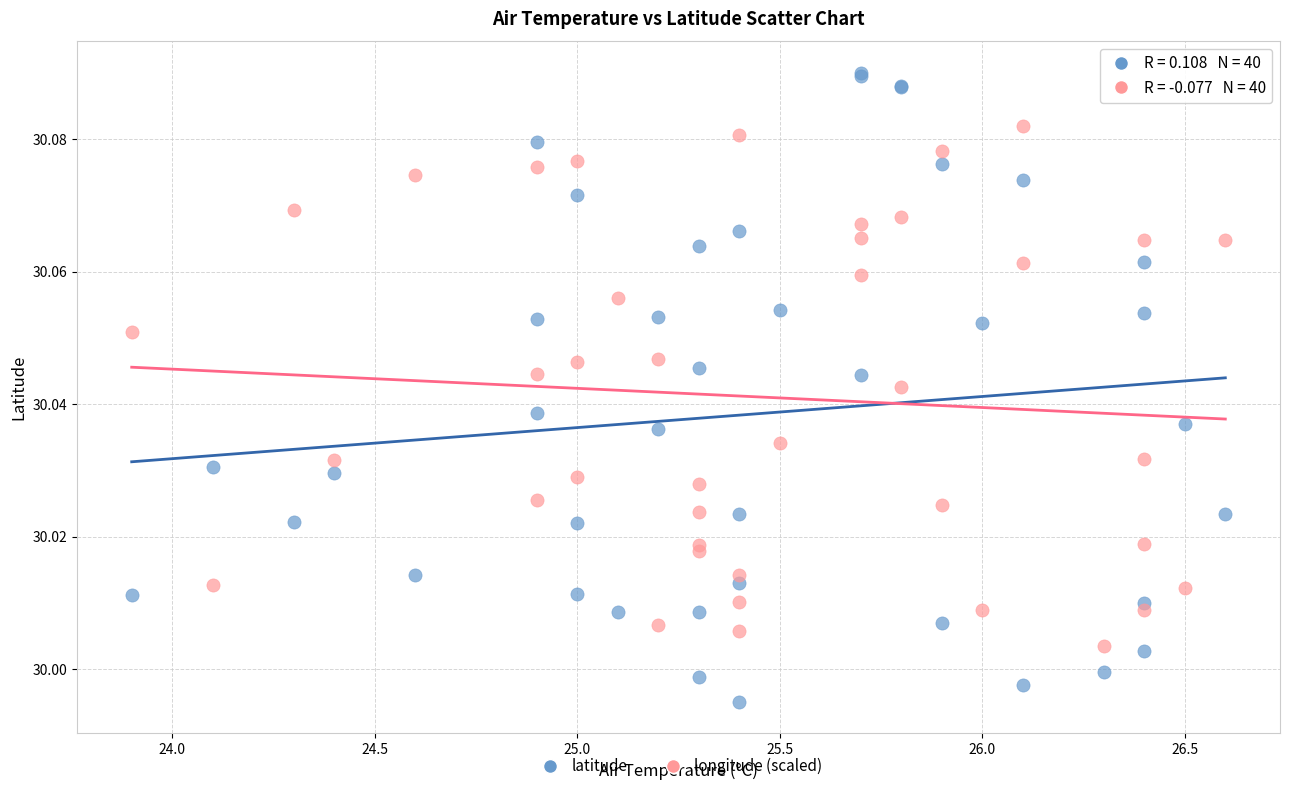

Which series reaches the maximum Y coordinate?

latitude